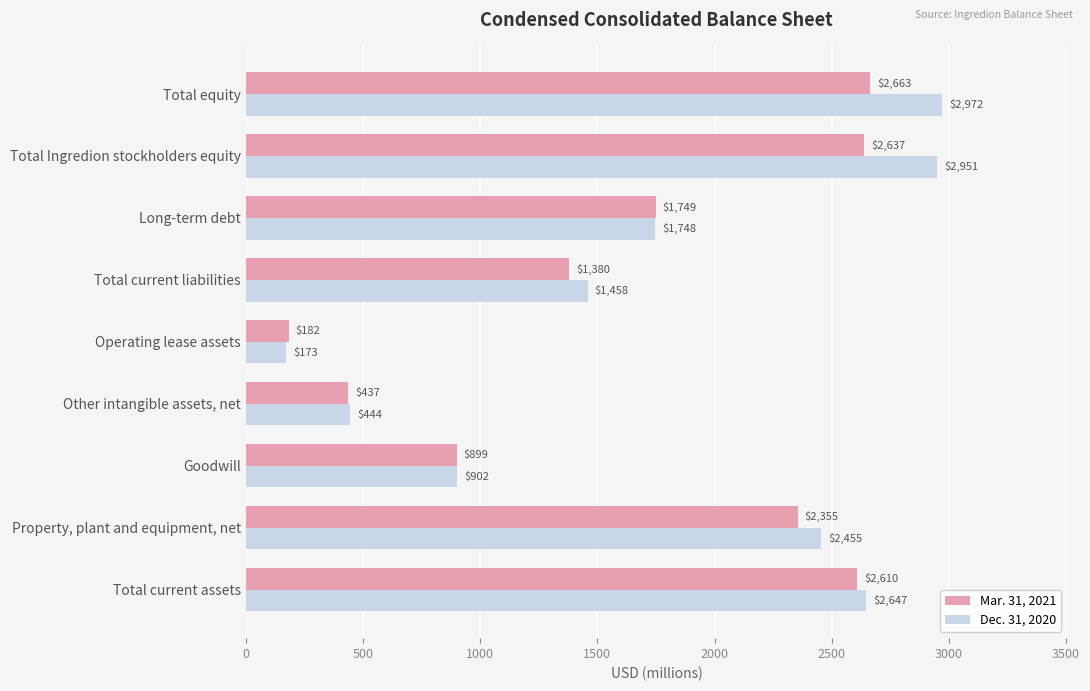

What is the difference between the second highest and second lowest values in the Mar. 31, 2021 series?

2200